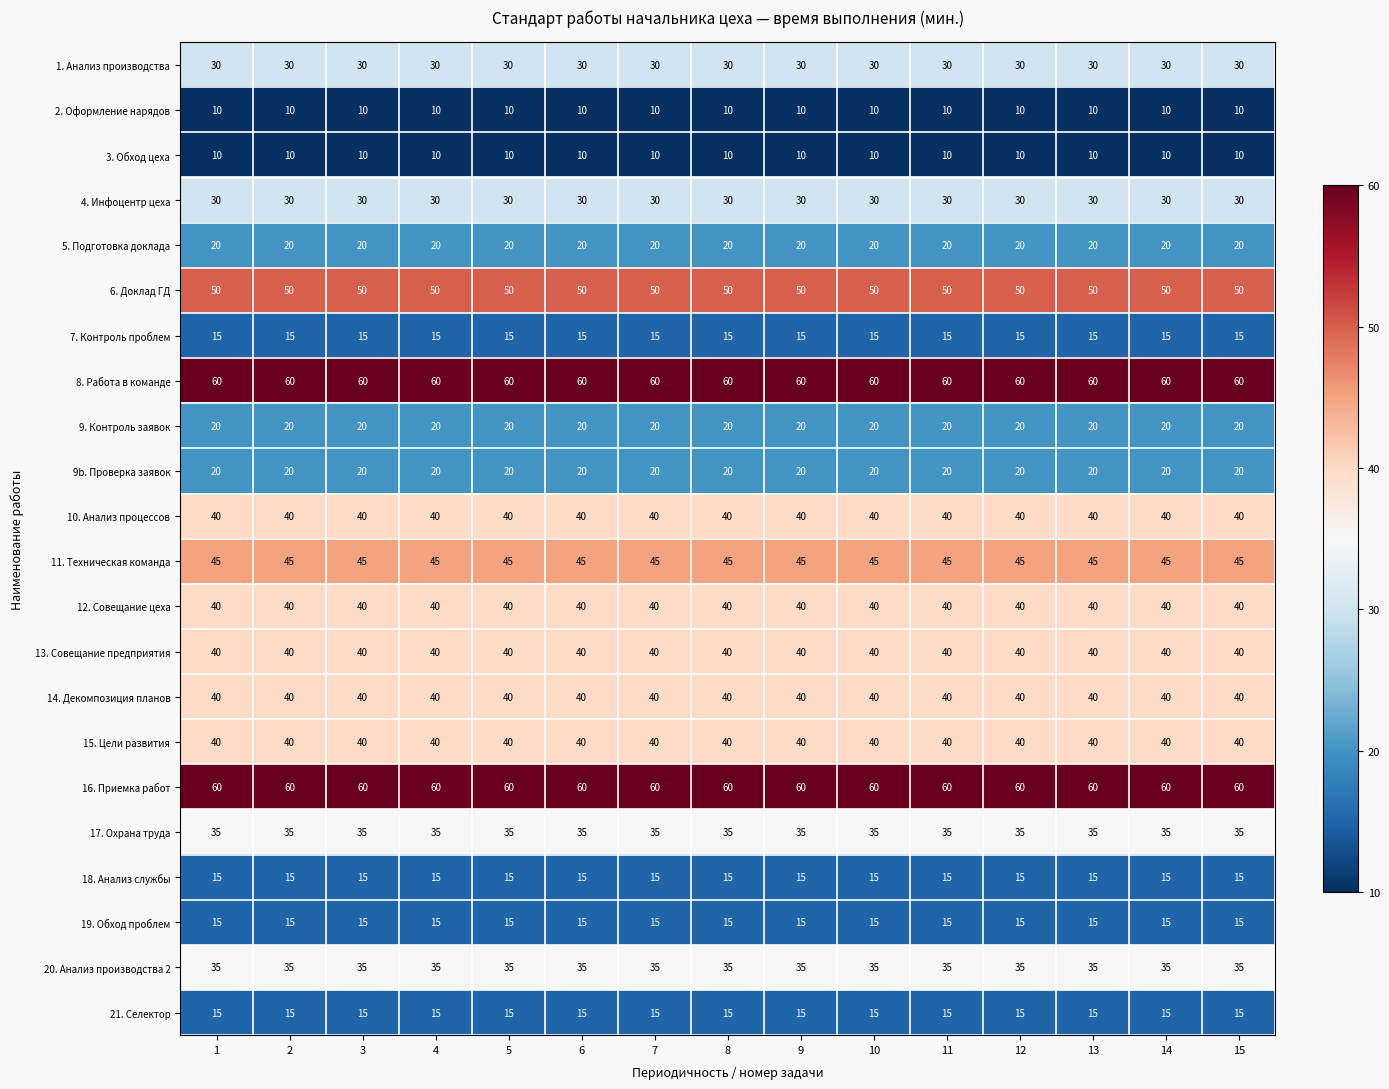

Read the 17. Охрана труда value at 10.

35